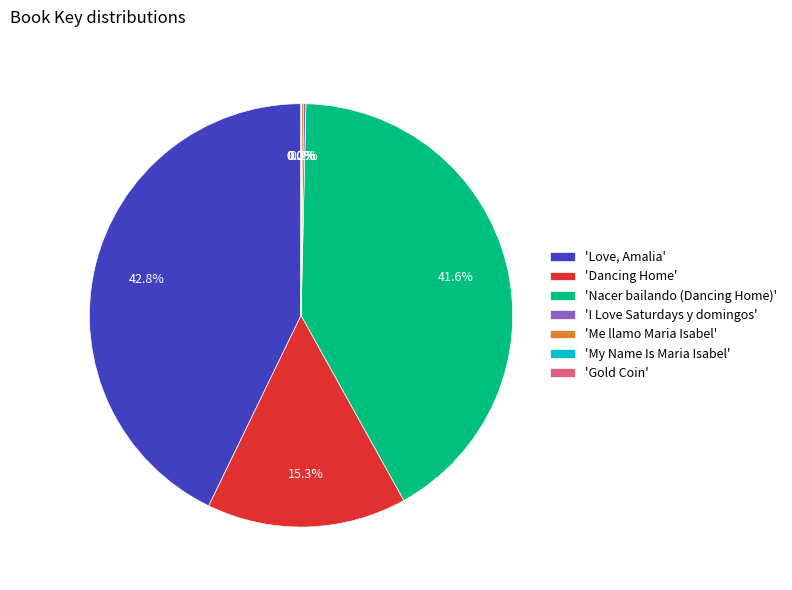

Does any single category account for the majority?

No